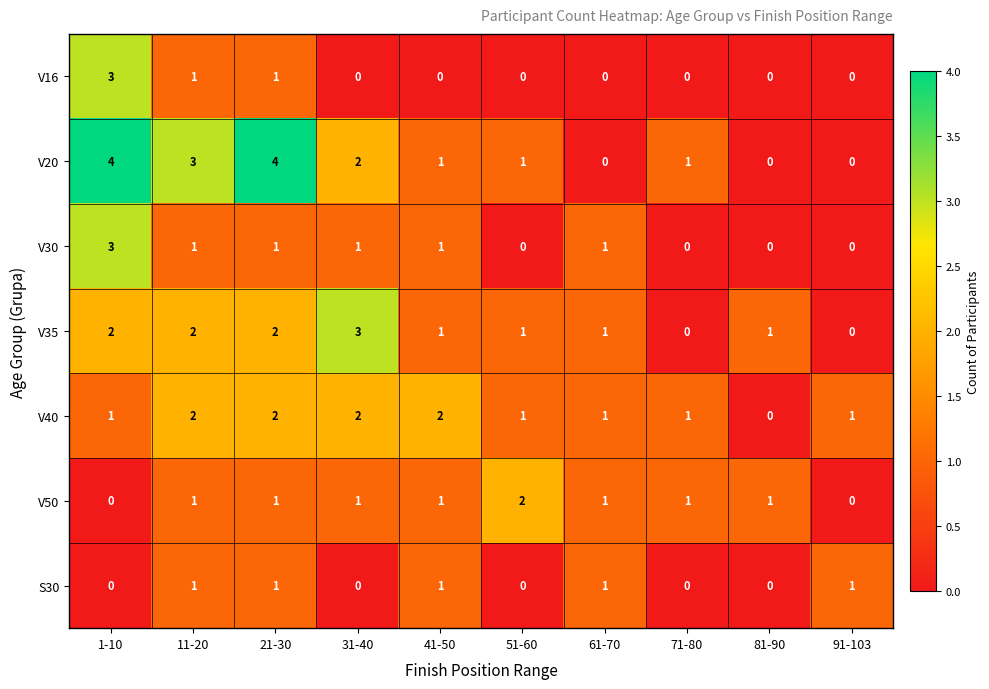

The S30 series shows 0 at 71-80. True or false?

True